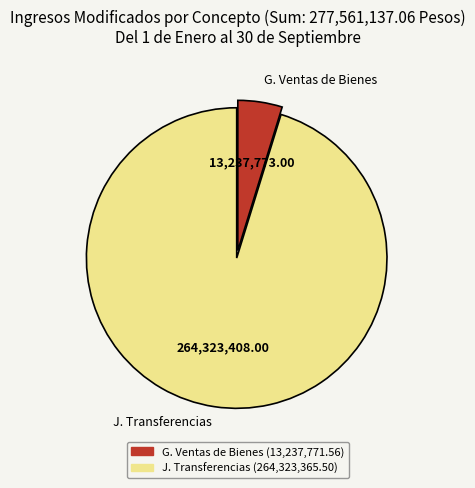

Between J. Transferencias (264,323,365.50) and G. Ventas de Bienes (13,237,771.56), which is larger?

J. Transferencias (264,323,365.50)